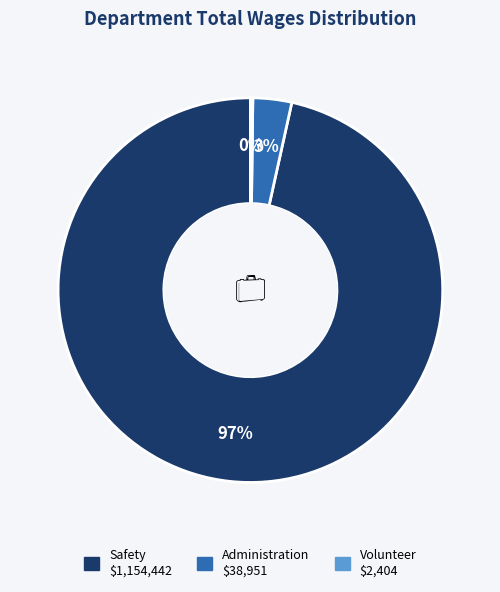

Is there a majority slice in this chart?

Yes